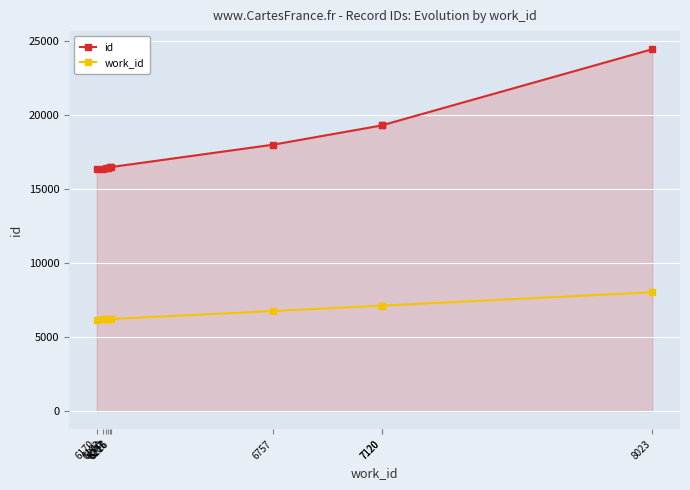

Which series changed the most between 7120 and 8023?

id